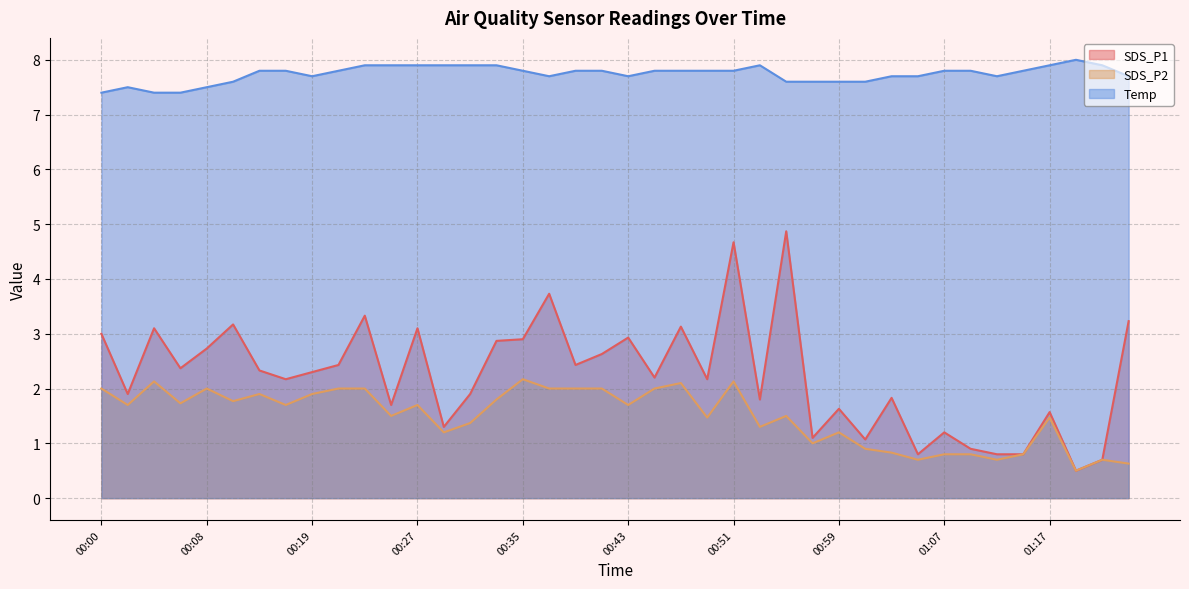

Which category has the lowest value in the SDS_P2 series?

01:19